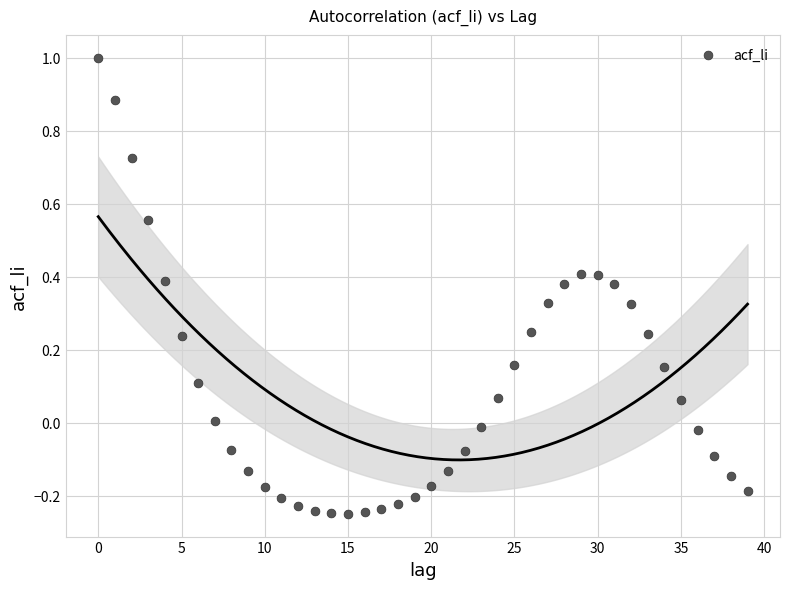

How many data points are displayed?

40